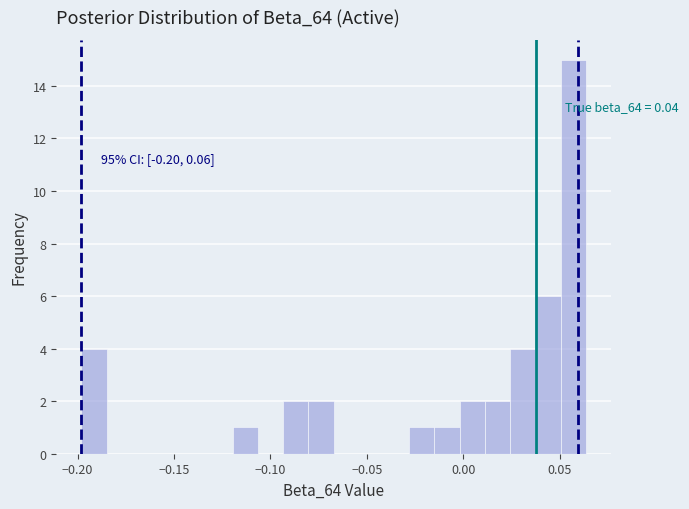

Read against the x-axis, roughly where is the centre of the tallest bar?

0.055